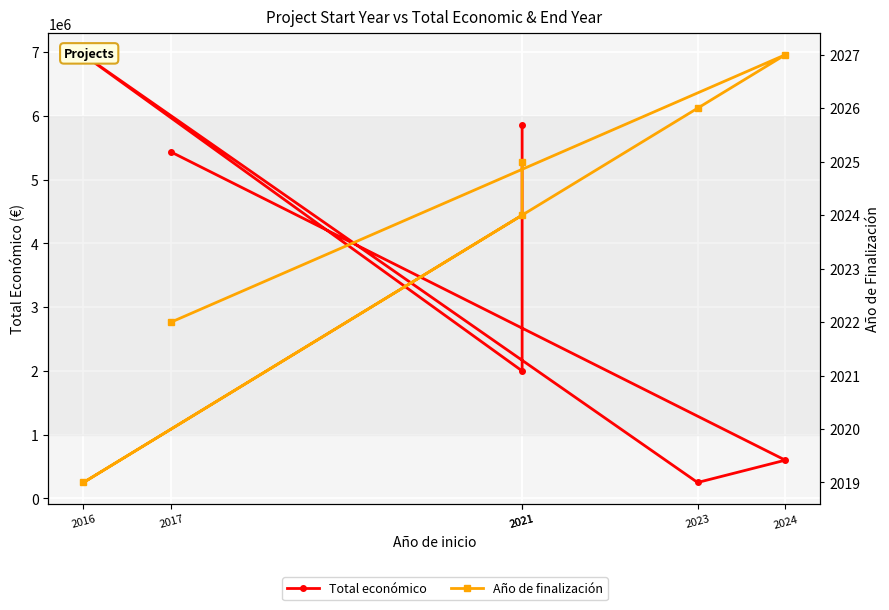

What is the minimum value shown in the chart?

2019